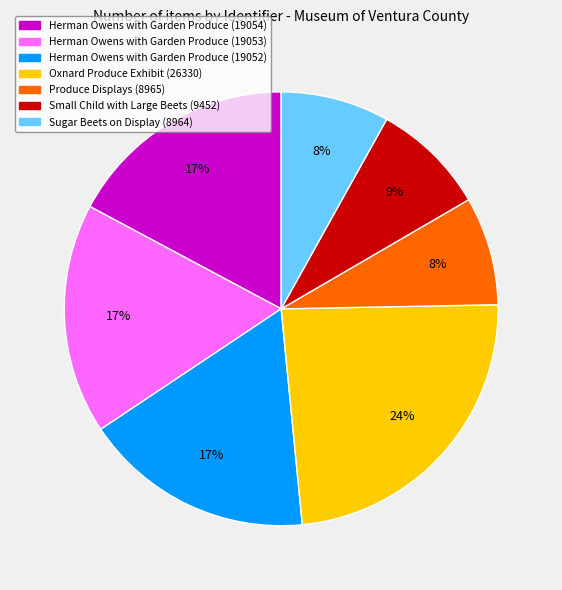

Which category has the biggest portion of the pie?

Oxnard Produce Exhibit (26330)